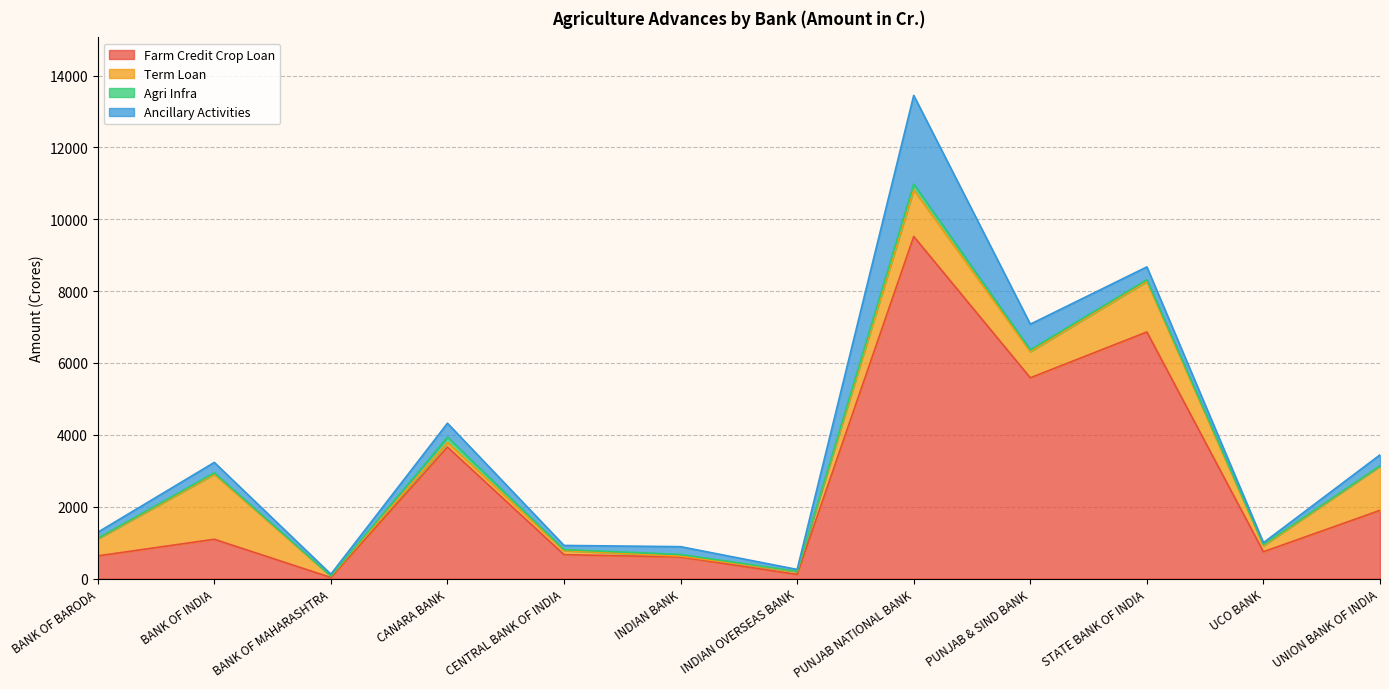

What is the sum of all Farm Credit Crop Loan values?

31407.9